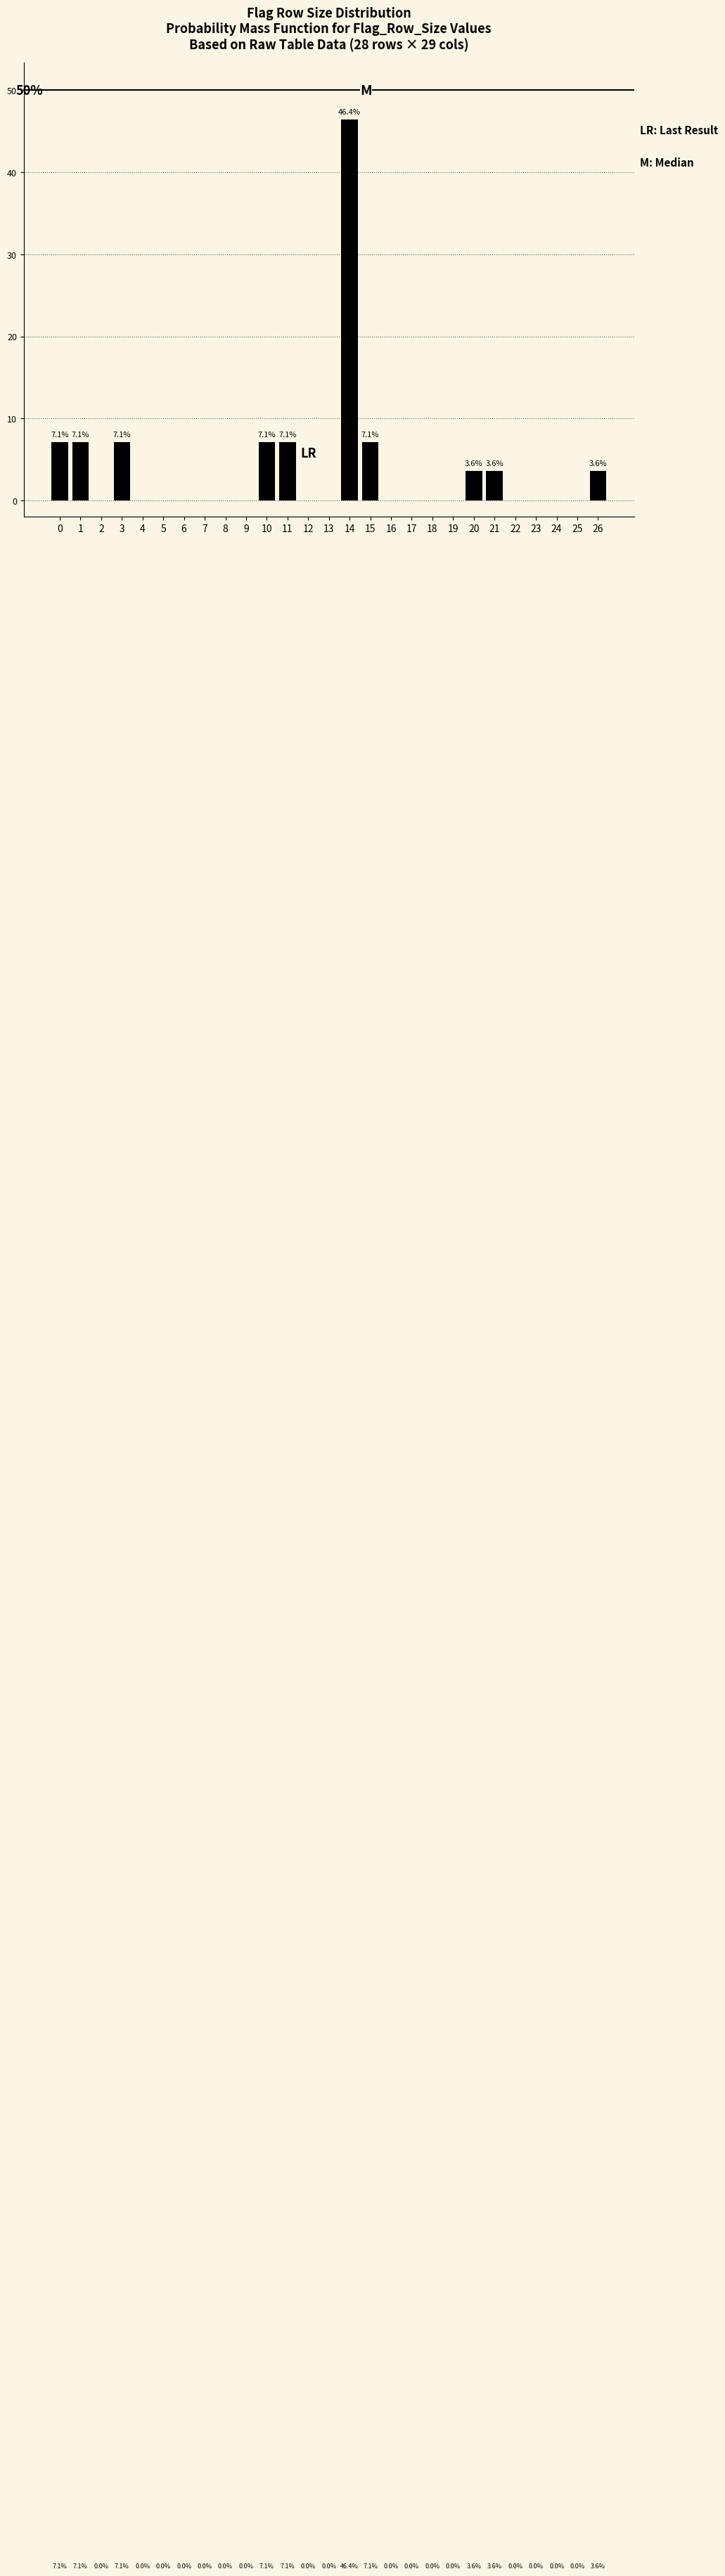

Reading right to left, list all the values displayed in this chart.

26=3.6	25=0.0	24=0.0	23=0.0	22=0.0	21=3.6	20=3.6	19=0.0	18=0.0	17=0.0	16=0.0	15=7.1	14=46.4	13=0.0	12=0.0	11=7.1	10=7.1	9=0.0	8=0.0	7=0.0	6=0.0	5=0.0	4=0.0	3=7.1	2=0.0	1=7.1	0=7.1